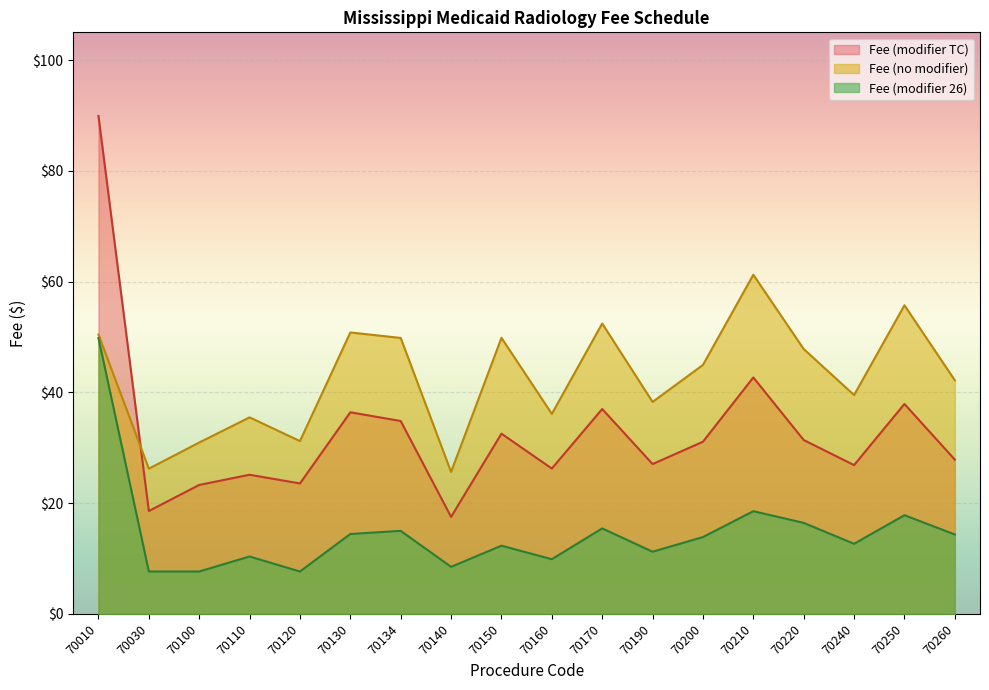

Reading left to right, what are all the values shown in this chart?

Fee (no modifier): 70010=50.4	70030=26.2	70100=30.9	70110=35.5	70120=31.2	70130=50.8	70134=49.8	70140=25.6	70150=49.8	70160=36.1	70170=52.4	70190=38.3	70200=45.0	70210=61.2	70220=47.8	70240=39.5	70250=55.7	70260=42.2
Fee (modifier 26): 70010=49.8	70030=7.7	70100=7.7	70110=10.4	70120=7.7	70130=14.4	70134=15.0	70140=8.5	70150=12.3	70160=9.9	70170=15.4	70190=11.2	70200=13.9	70210=18.5	70220=16.4	70240=12.7	70250=17.8	70260=14.3
Fee (modifier TC): 70010=89.9	70030=18.6	70100=23.3	70110=25.1	70120=23.6	70130=36.4	70134=34.8	70140=17.5	70150=32.5	70160=26.2	70170=37.0	70190=27.1	70200=31.1	70210=42.7	70220=31.4	70240=26.9	70250=37.9	70260=27.9